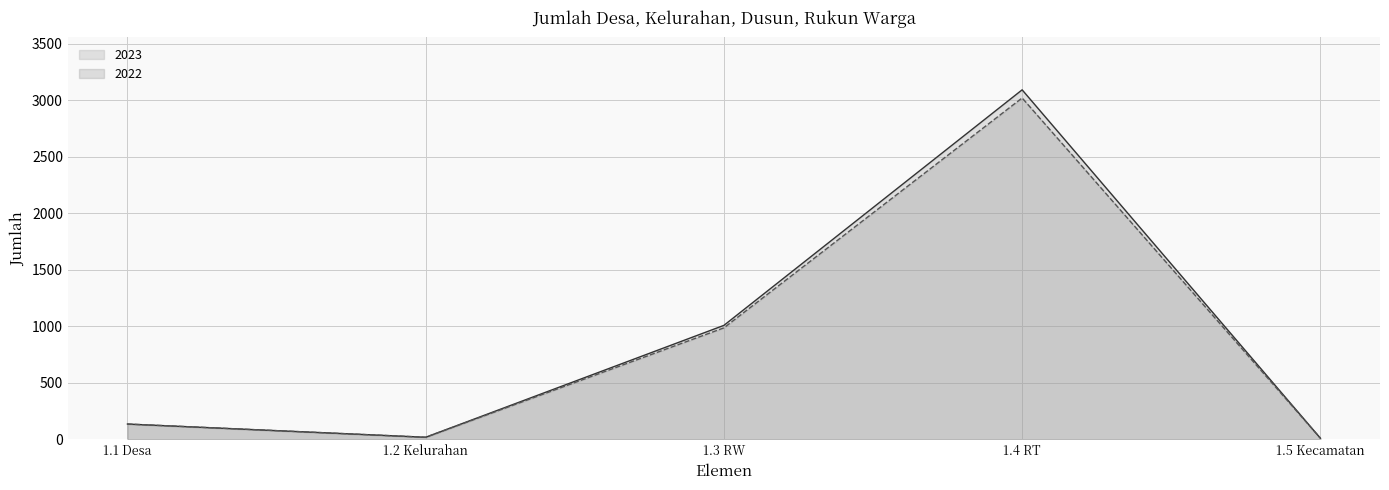

What is the difference between the maximum and minimum values in the 2023 series?

3082